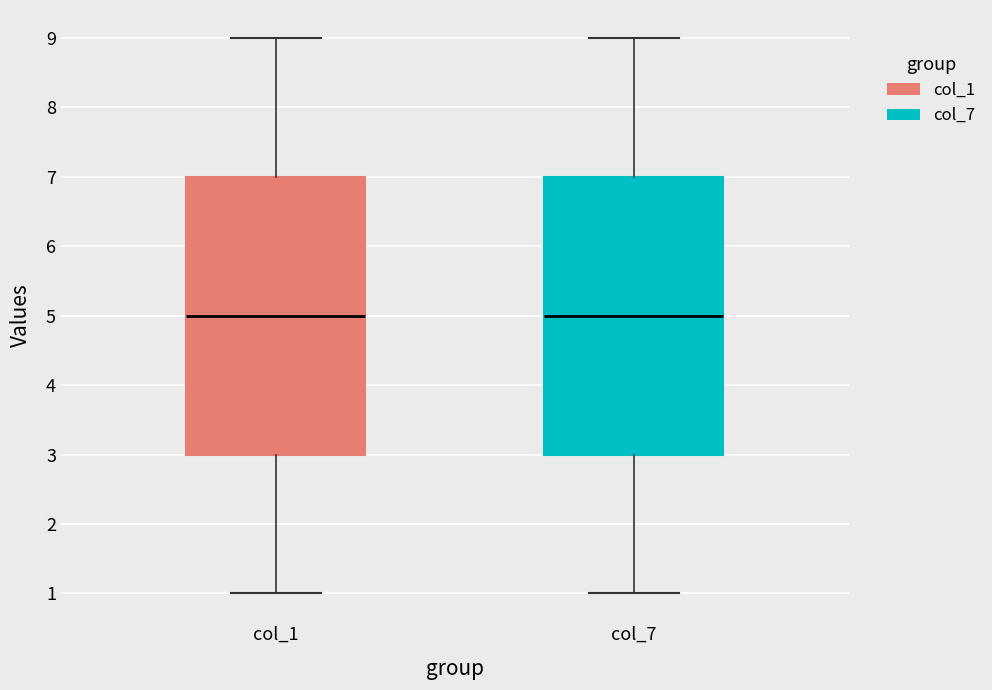

Reading left to right, read every box against the y-axis: the position of its median line, the range the box covers, and the ends of its whiskers. The values are not printed on the chart, so give them approximately, as read against the axis.

col_1: median 5, box 3 to 7, whiskers 1 to 9
col_7: median 5, box 3 to 7, whiskers 1 to 9